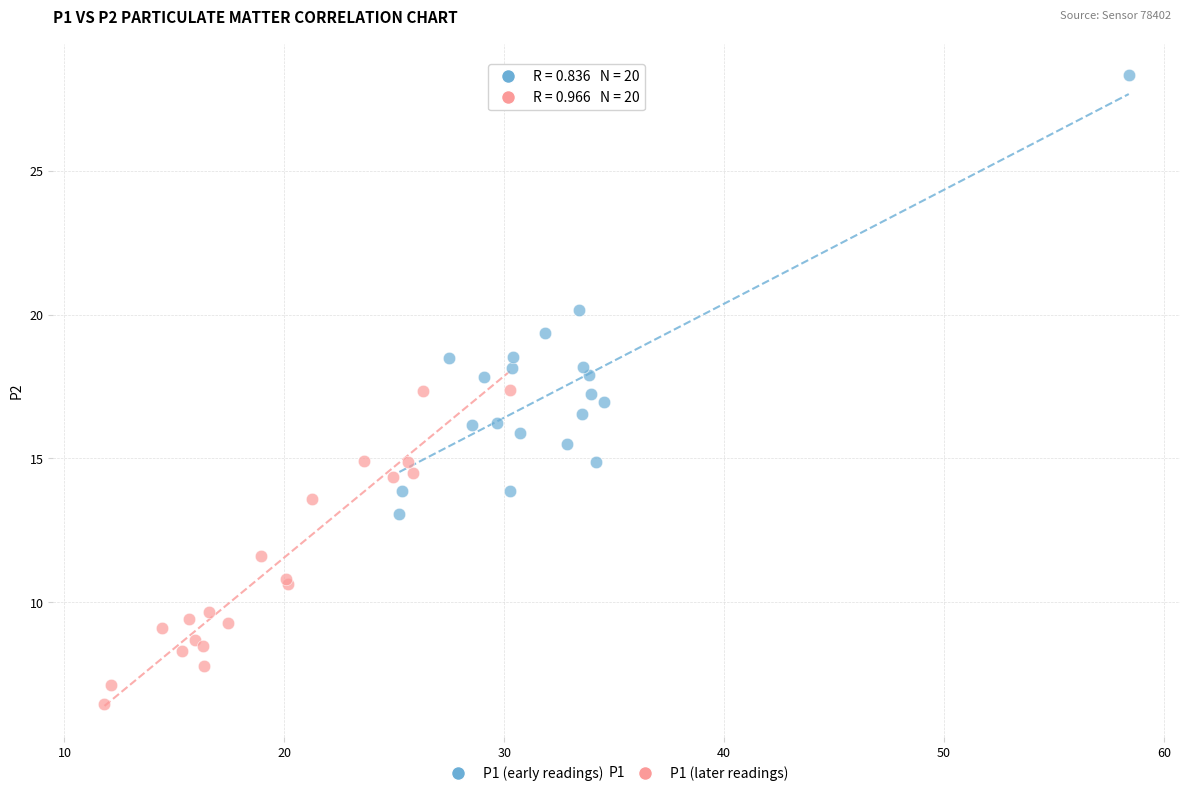

Which series has the largest Y range (max minus min)?

P1 (early readings)